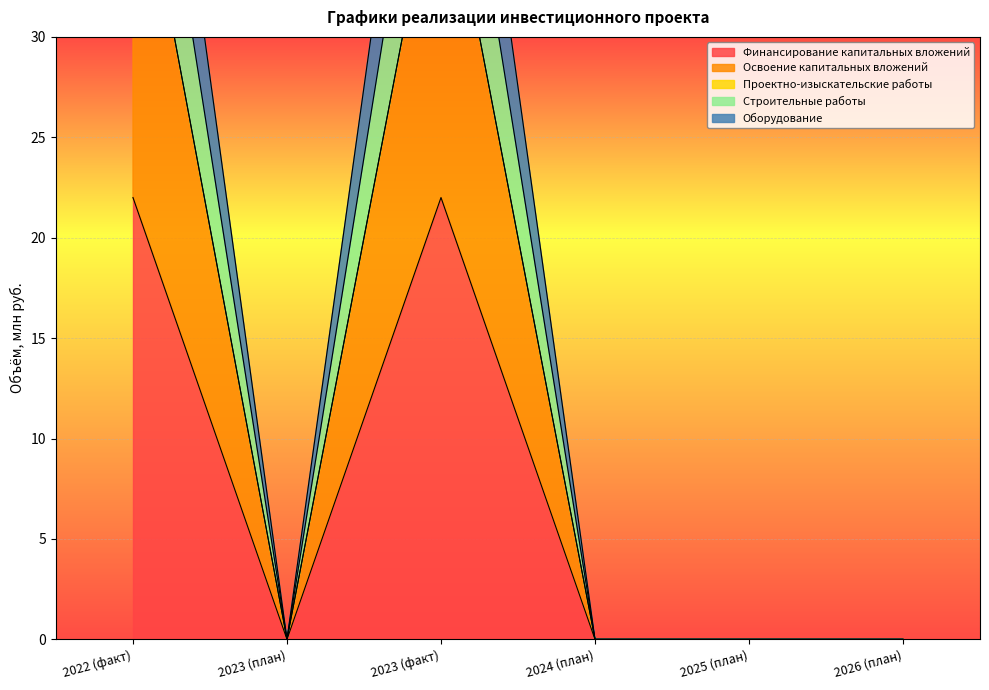

How many interior local peaks does the Освоение капитальных вложений series have?

1